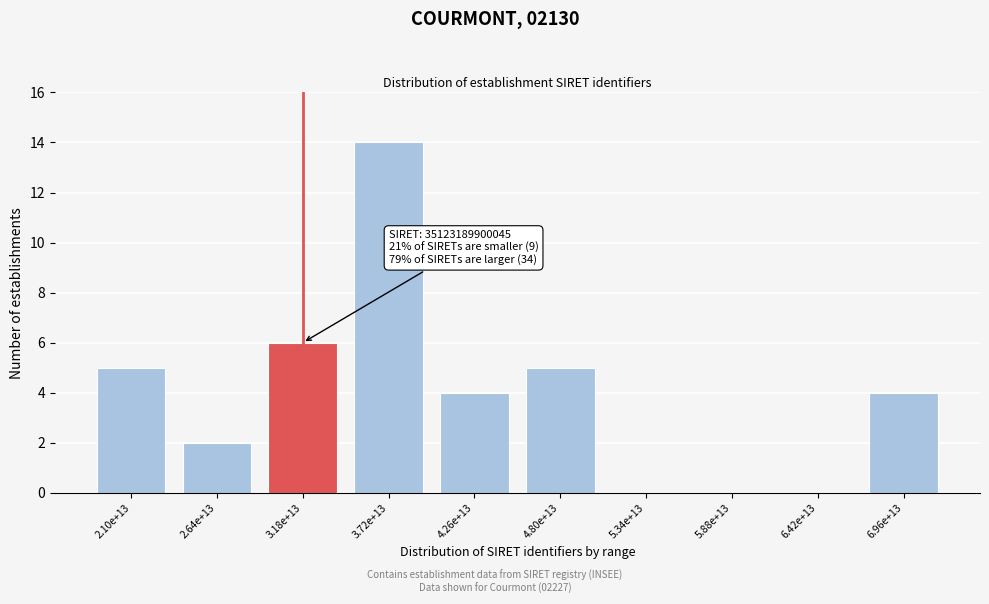

Reading left to right, transcribe all the data shown in this chart.

2.10e+13=5	2.64e+13=2	3.18e+13=6	3.72e+13=14	4.26e+13=4	4.80e+13=5	5.34e+13=0	5.88e+13=0	6.42e+13=0	6.96e+13=4